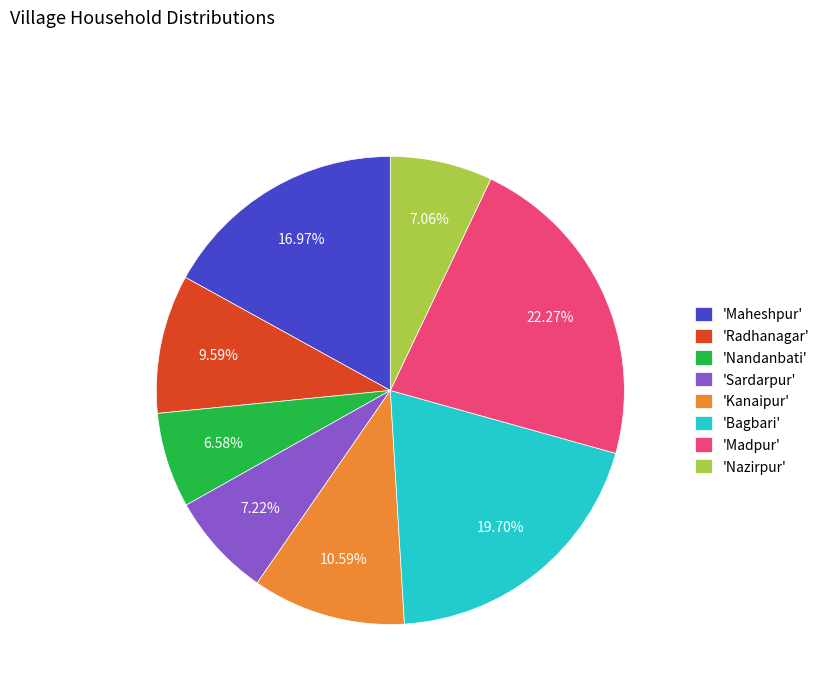

Combined, do 'Maheshpur' and 'Sardarpur' account for over 50%?

No